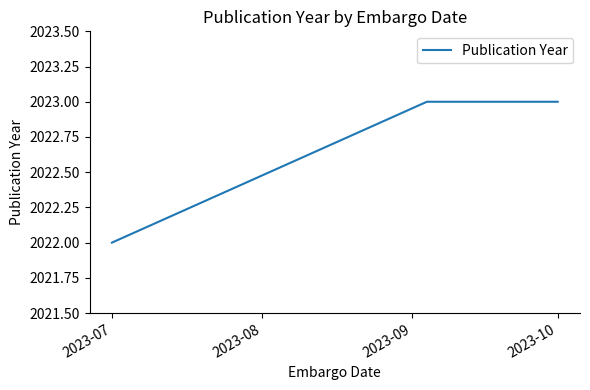

What is the greatest value displayed?

2023